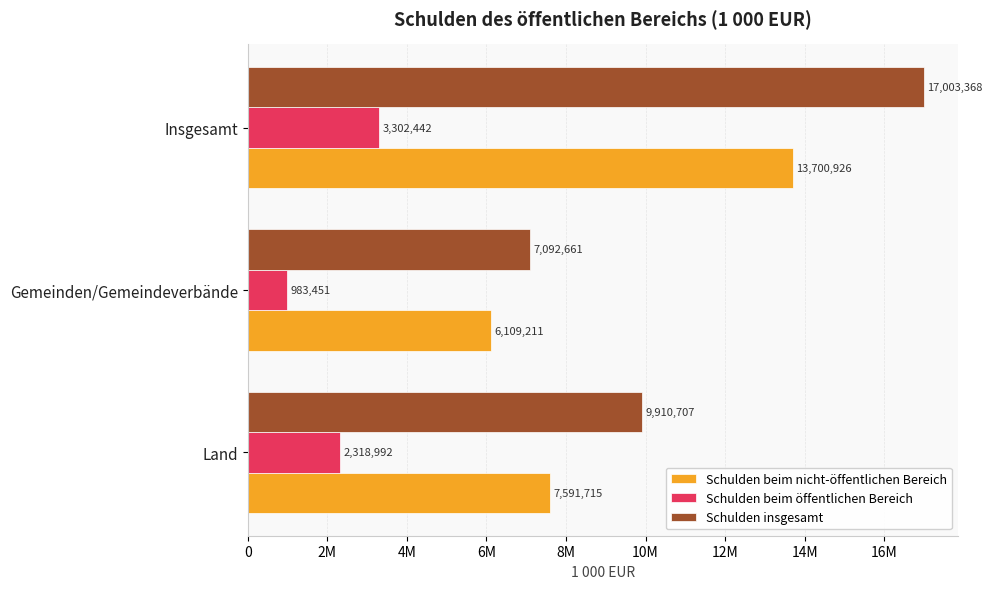

What are all the series names shown in the legend?

Schulden beim nicht-öffentlichen Bereich, Schulden beim öffentlichen Bereich, Schulden insgesamt